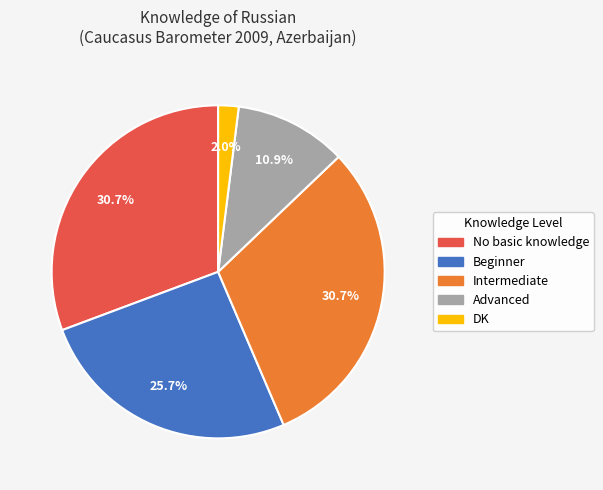

What percentage is NOT represented by DK?

98.0%